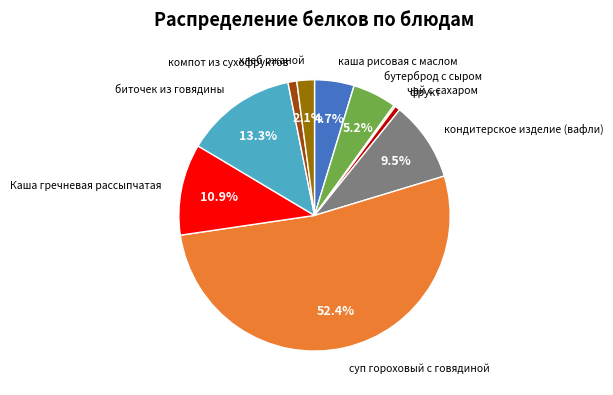

Does any single category account for the majority?

Yes